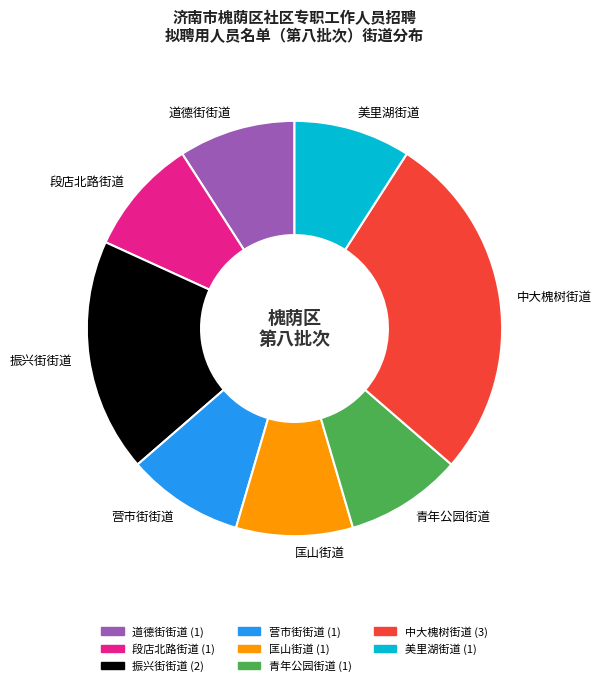

Does 青年公园街道 represent more than half of the total?

No